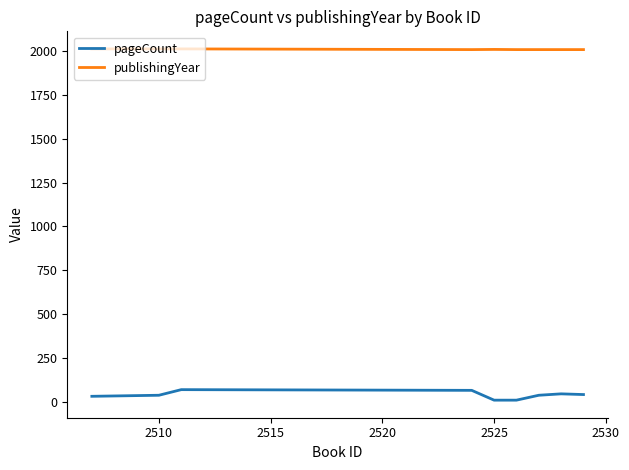

True or false: pageCount and publishingYear cross at least once.

False